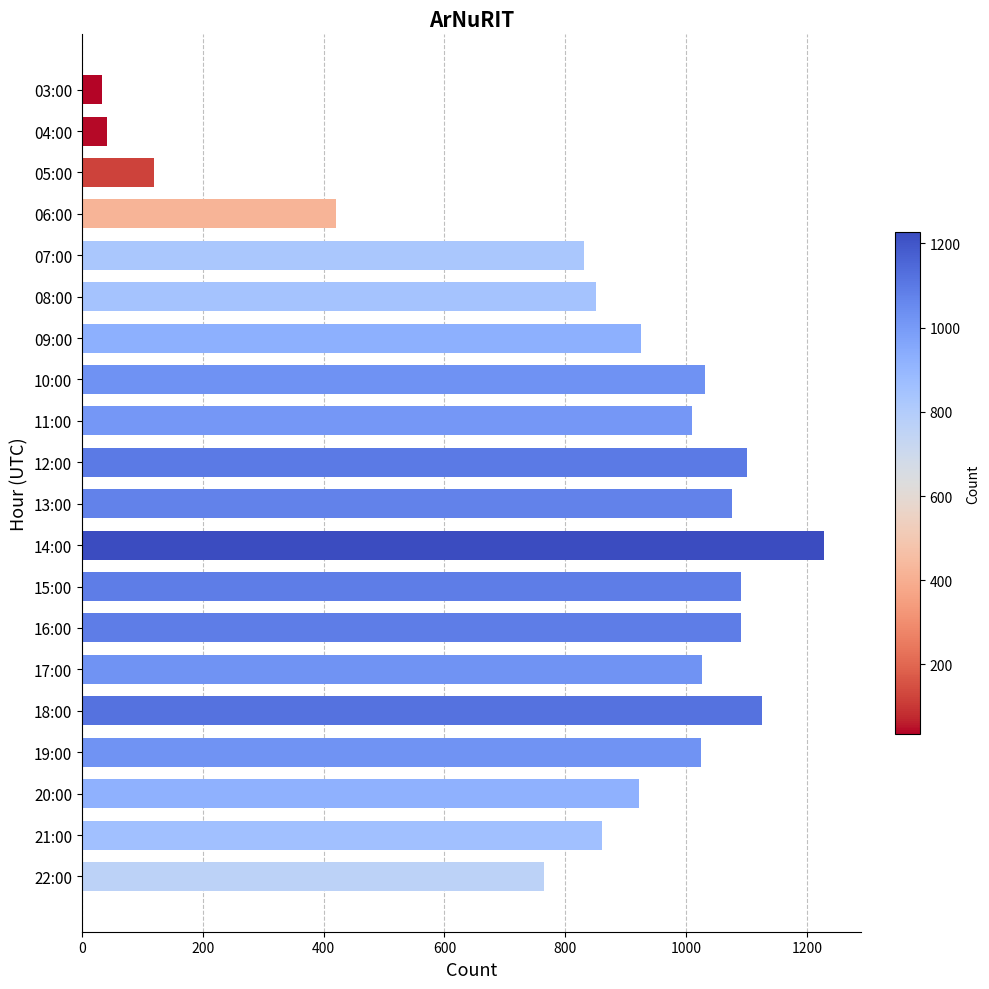

Which label corresponds to the largest value in the chart?

14:00